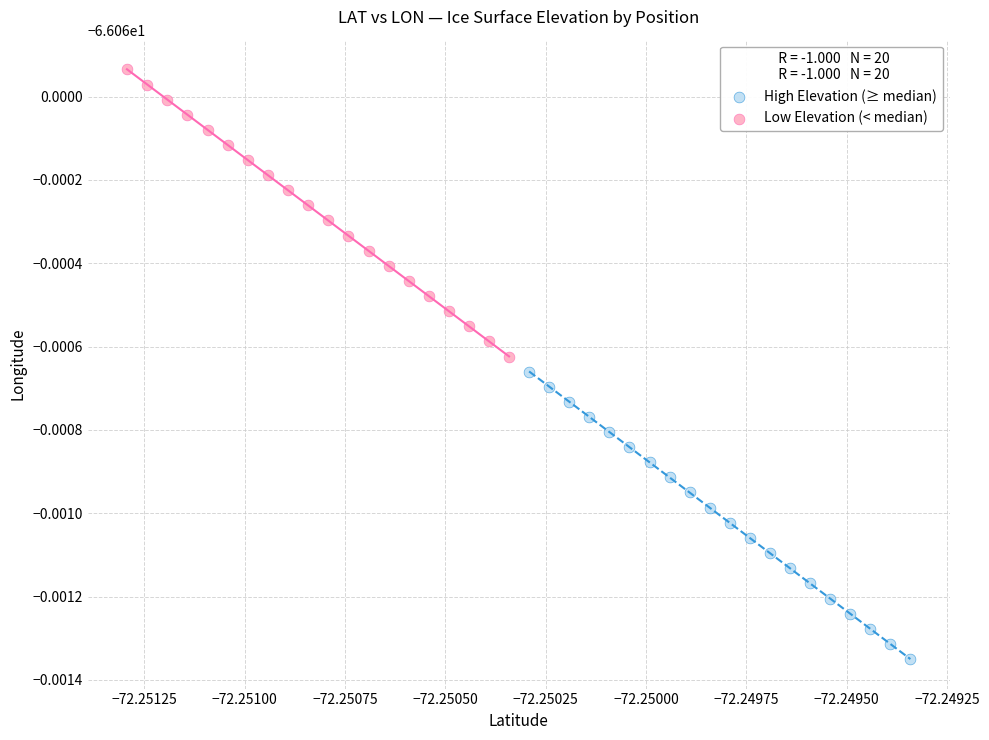

Which series contains the lowest Y value?

High Elevation (≥ median)